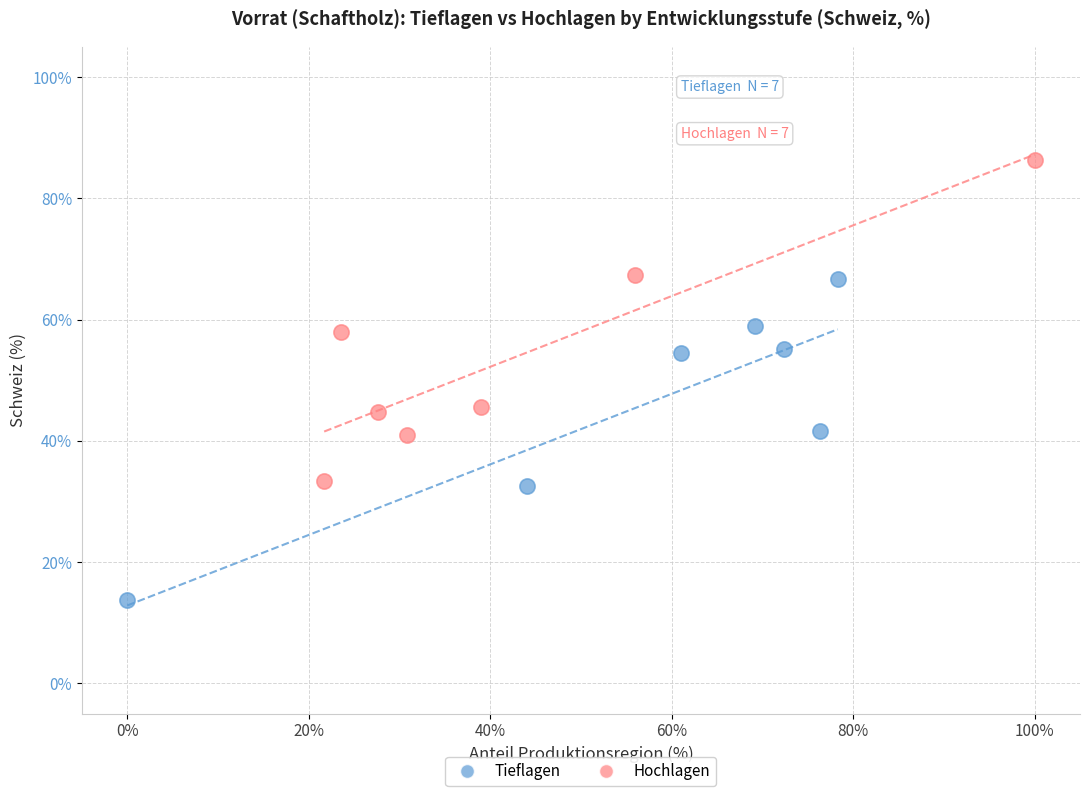

Which series contains the lowest Y value?

Tieflagen